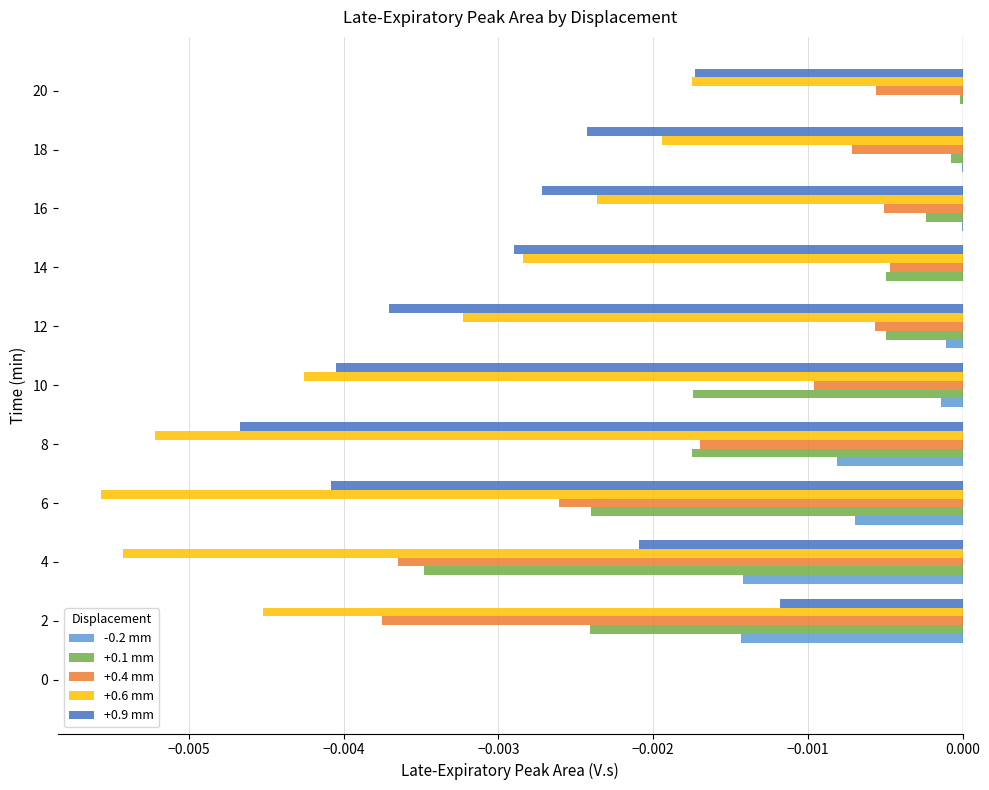

What are all the series names shown in the legend?

-0.2 mm, +0.1 mm, +0.4 mm, +0.6 mm, +0.9 mm